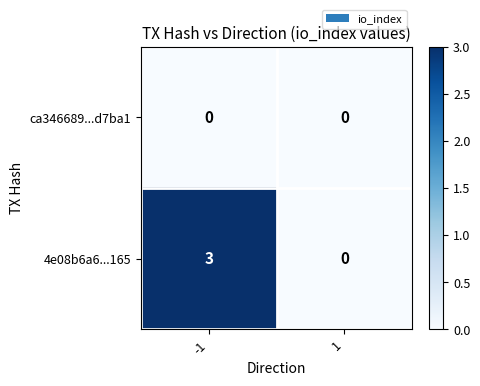

Rank the series by their average value, from lowest to highest.

ca346689...d7ba1, 4e08b6a6...165